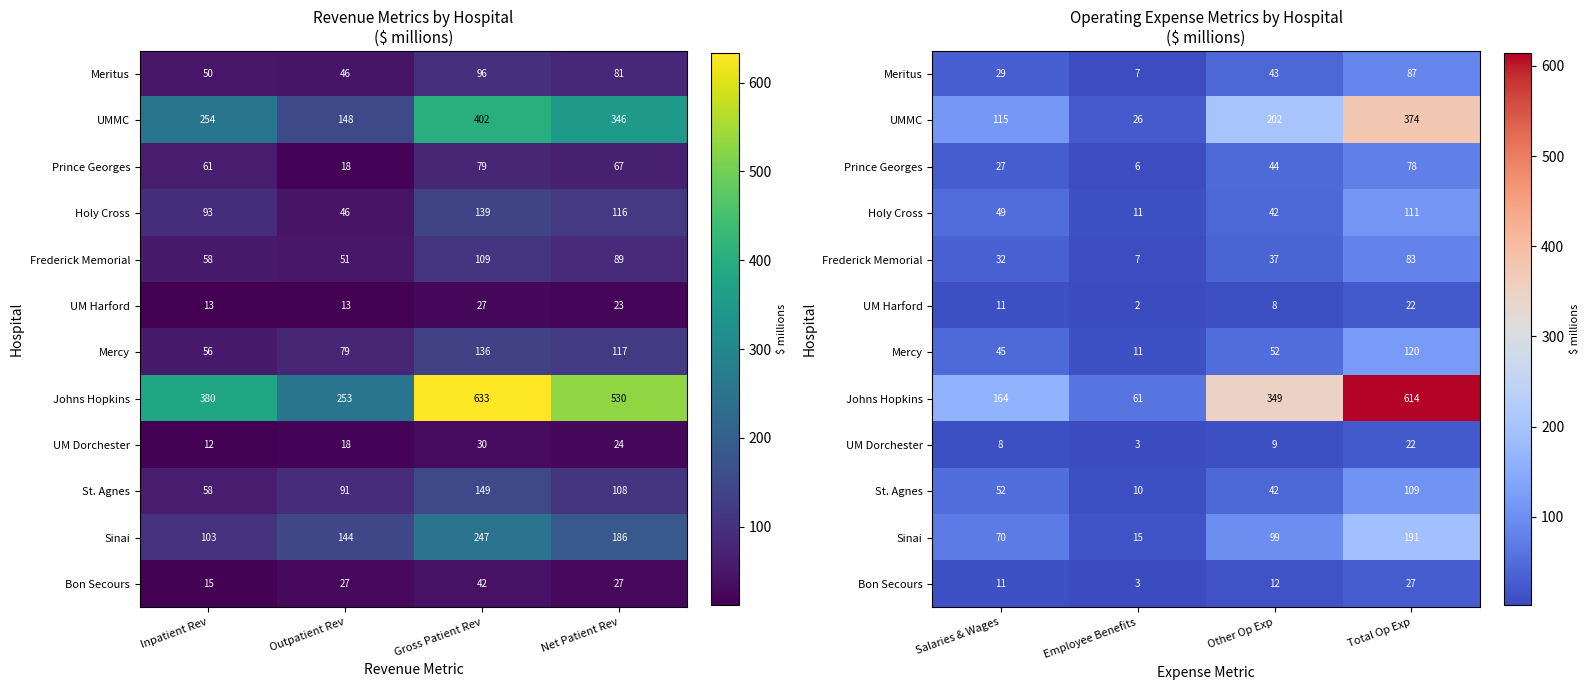

How many series are shown in this chart?

12